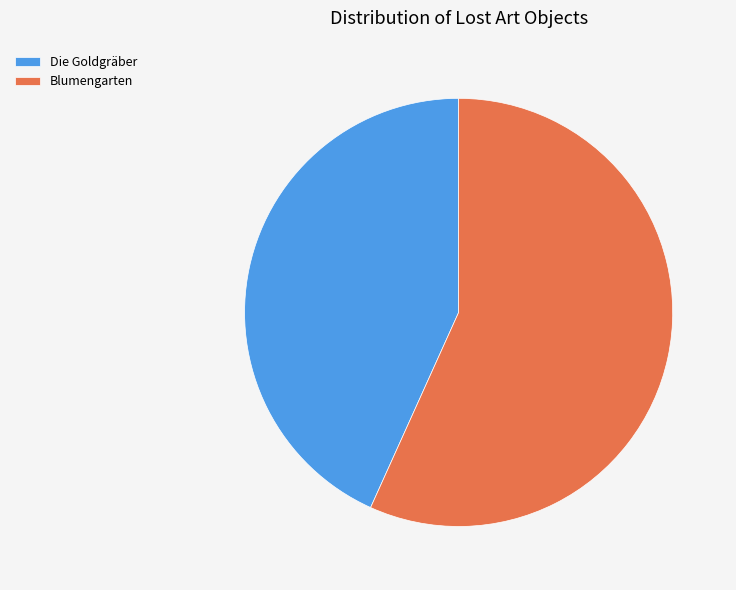

How many slices are in this pie chart?

2